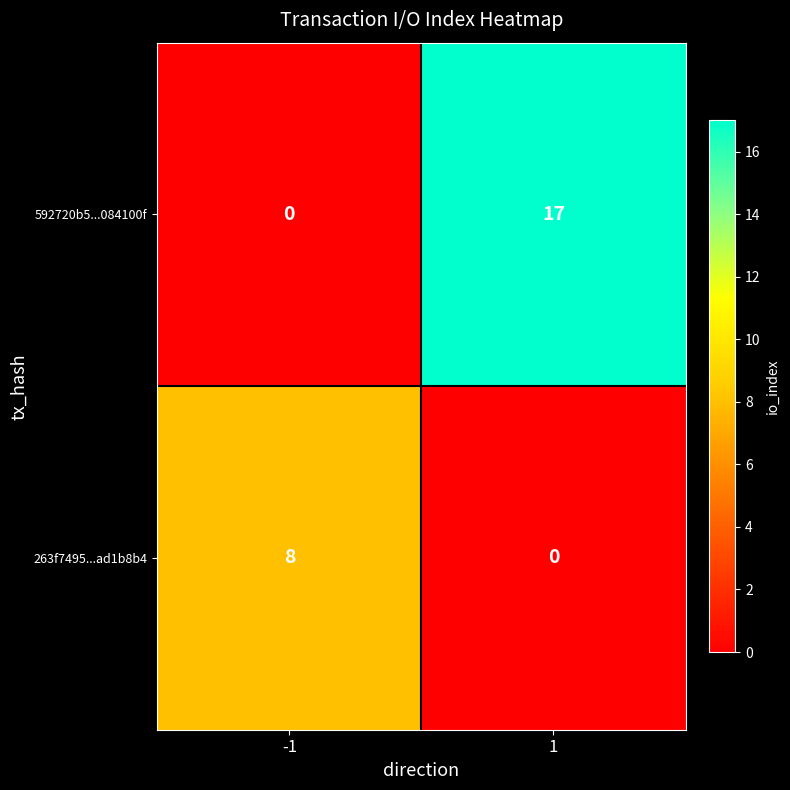

Which series changed the most between -1 and 1?

592720b5...084100f